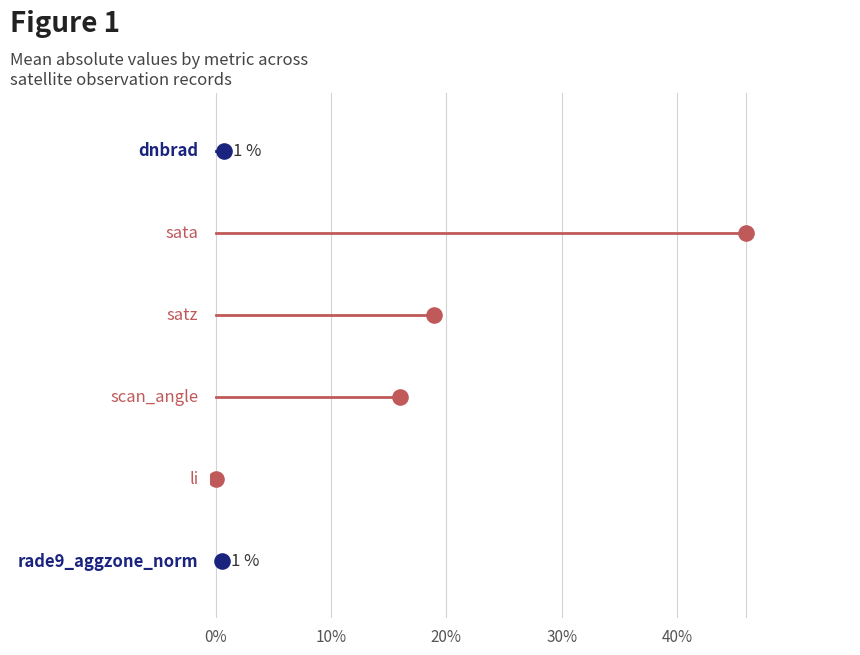

Which series reaches the minimum Y coordinate?

dnbrad